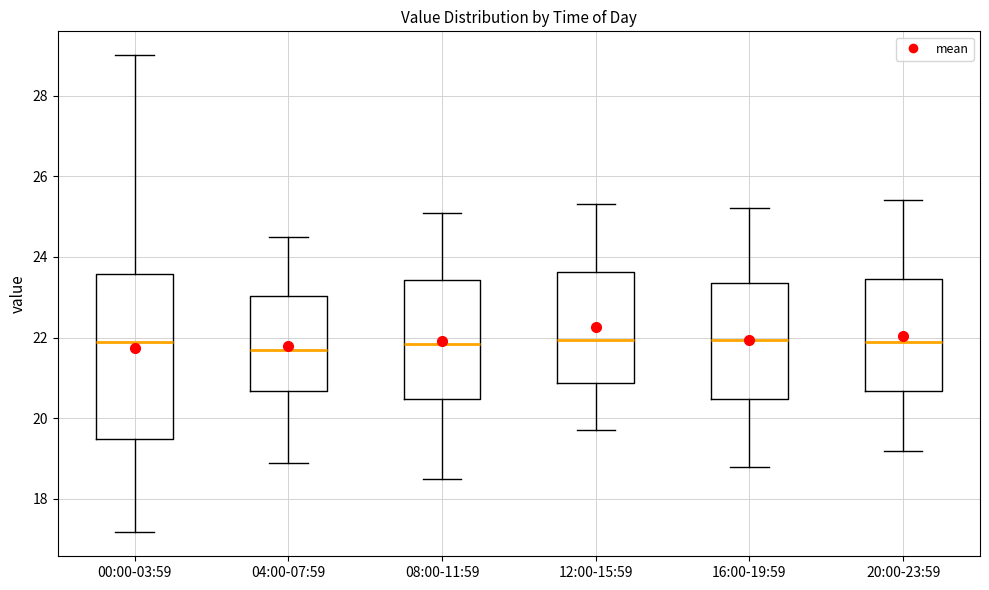

Reading left to right, read every box against the y-axis: the position of its median line, the range the box covers, and the ends of its whiskers. The values are not printed on the chart, so give them approximately, as read against the axis.

00:00-03:59: median 22.0, box 19.4 to 23.6, whiskers 17.2 to 29.0
04:00-07:59: median 21.8, box 20.6 to 23.0, whiskers 19.0 to 24.6
08:00-11:59: median 21.8, box 20.4 to 23.4, whiskers 18.6 to 25.2
12:00-15:59: median 22.0, box 20.8 to 23.6, whiskers 19.8 to 25.4
16:00-19:59: median 22.0, box 20.4 to 23.4, whiskers 18.8 to 25.2
20:00-23:59: median 22.0, box 20.6 to 23.4, whiskers 19.2 to 25.4